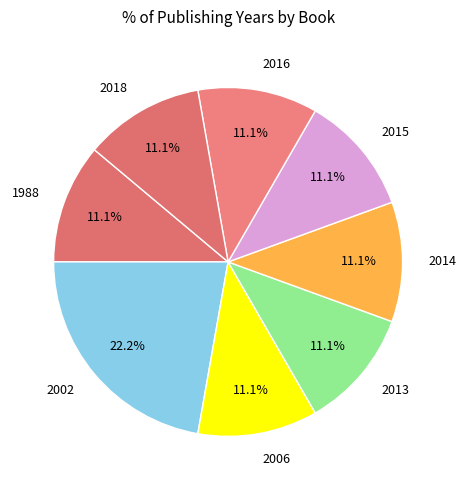

Is there any slice that represents more than half of the pie?

No